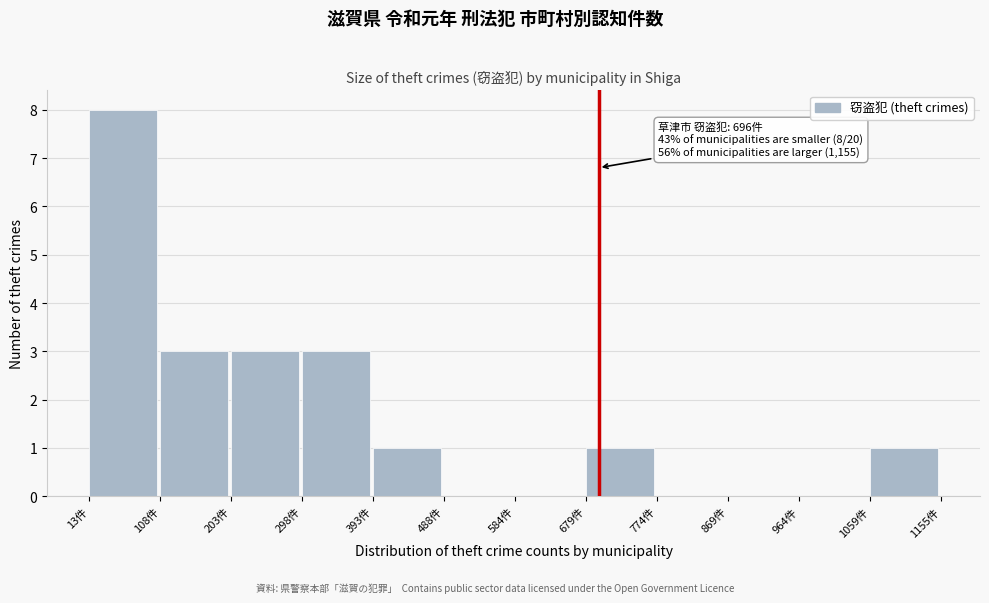

Over which range of the x-axis is the bar tallest?

10 to 110